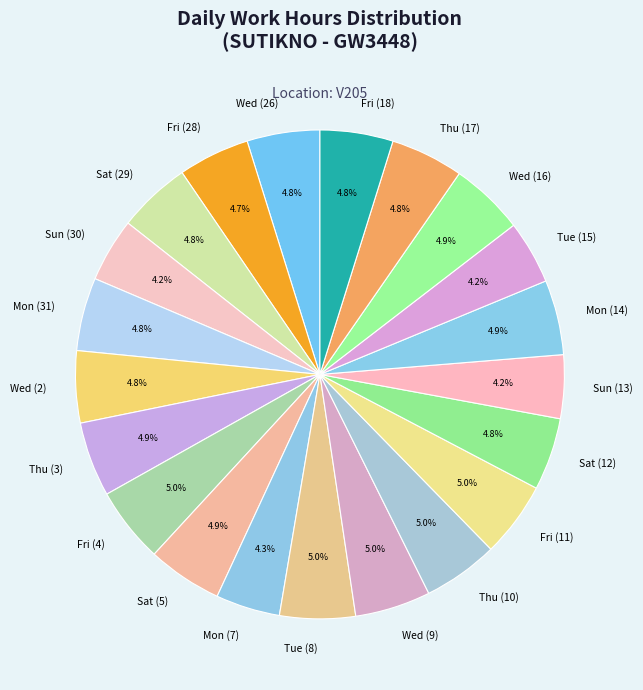

The Mon (7) slice represents 4% of the pie. True or false?

True